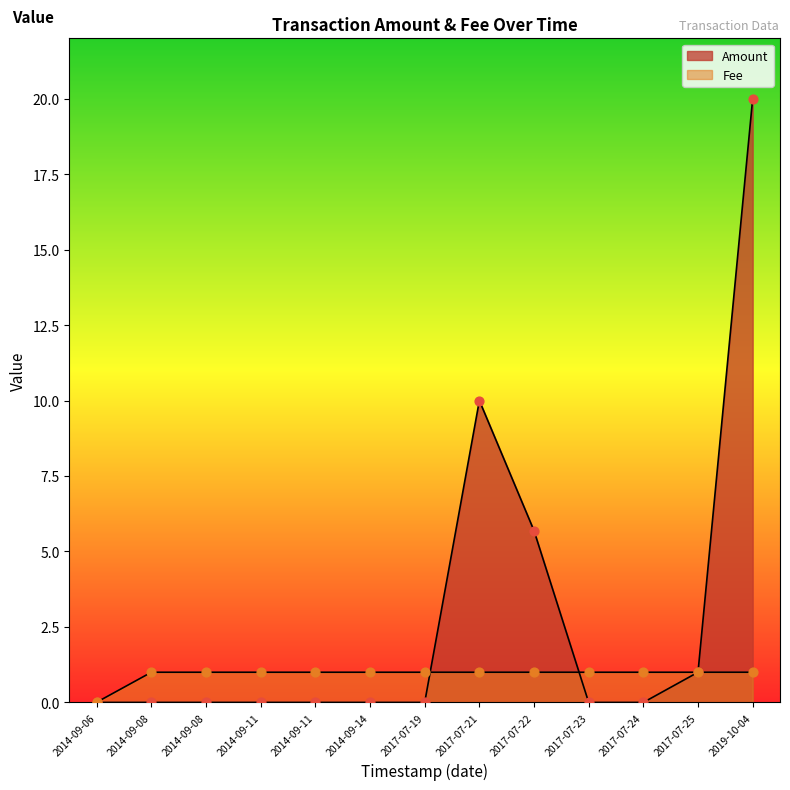

At how many categories does at least one series exceed 19?

1